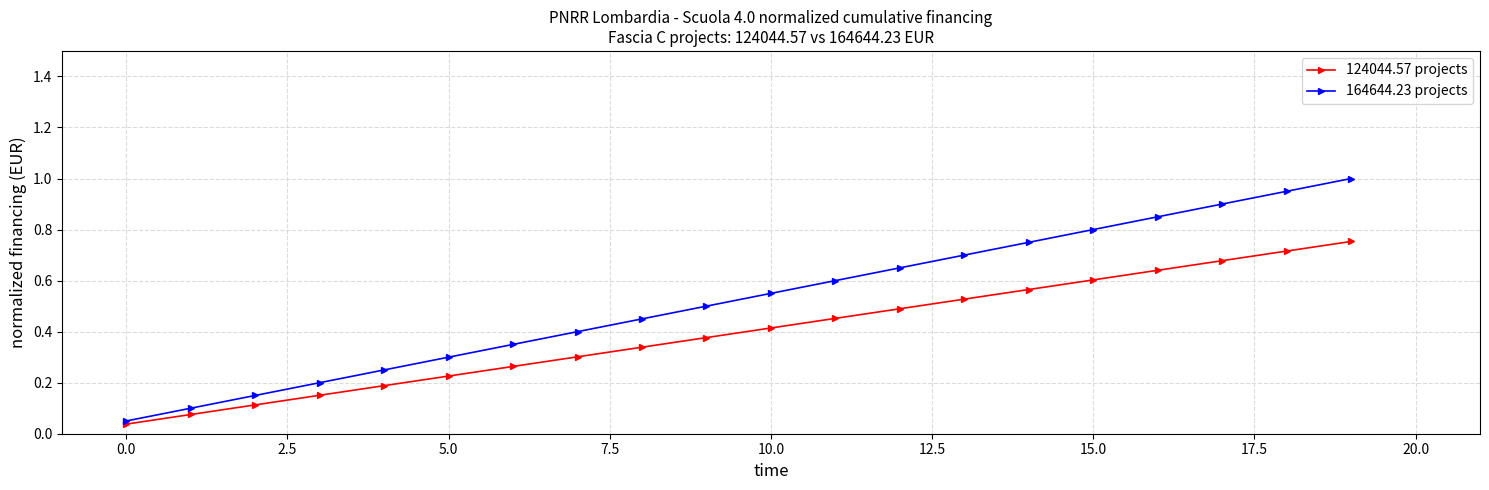

List the series in order of their peak value, highest first.

164644.23 projects, 124044.57 projects